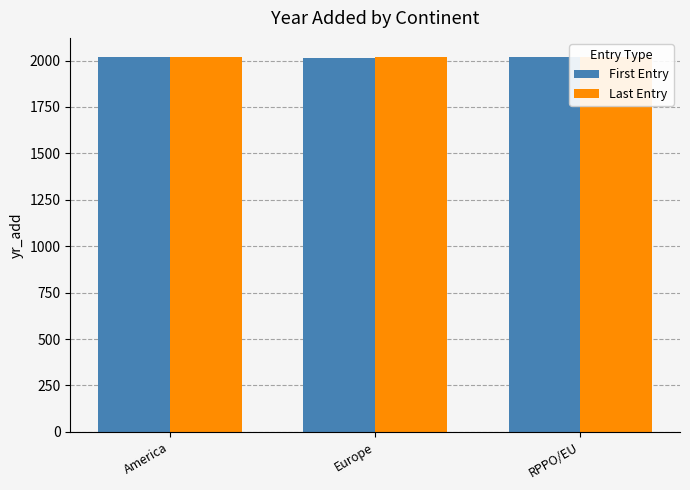

Reading left to right, extract all data points from this chart.

First Entry: 2018	2014	2021
Last Entry: 2018	2017	2017